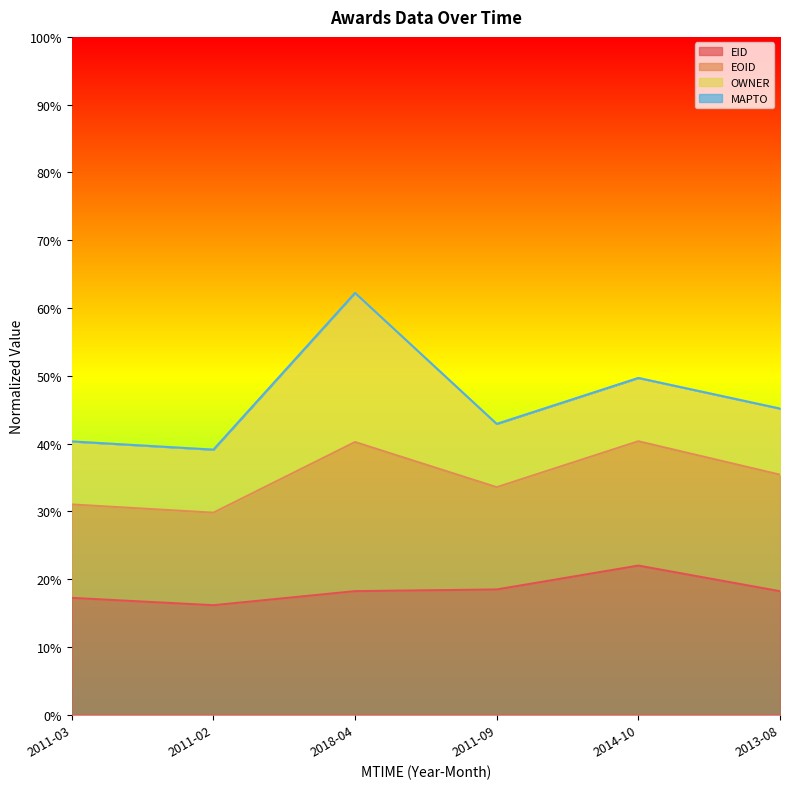

Is it true that EID equals 0.1 at 2018-04?

False